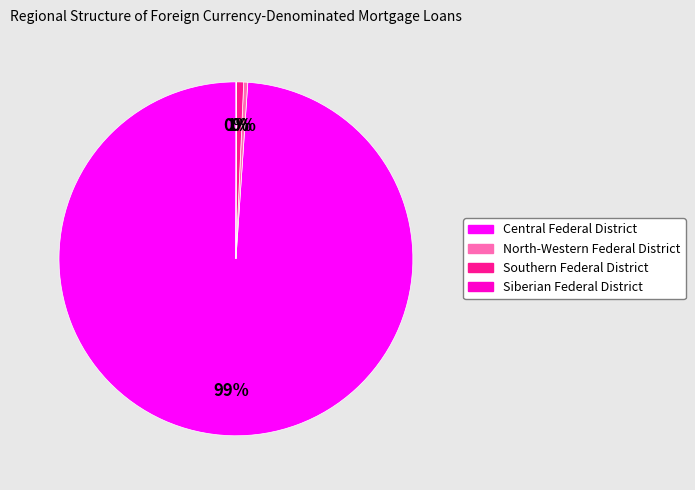

Is there any slice that represents more than half of the pie?

Yes